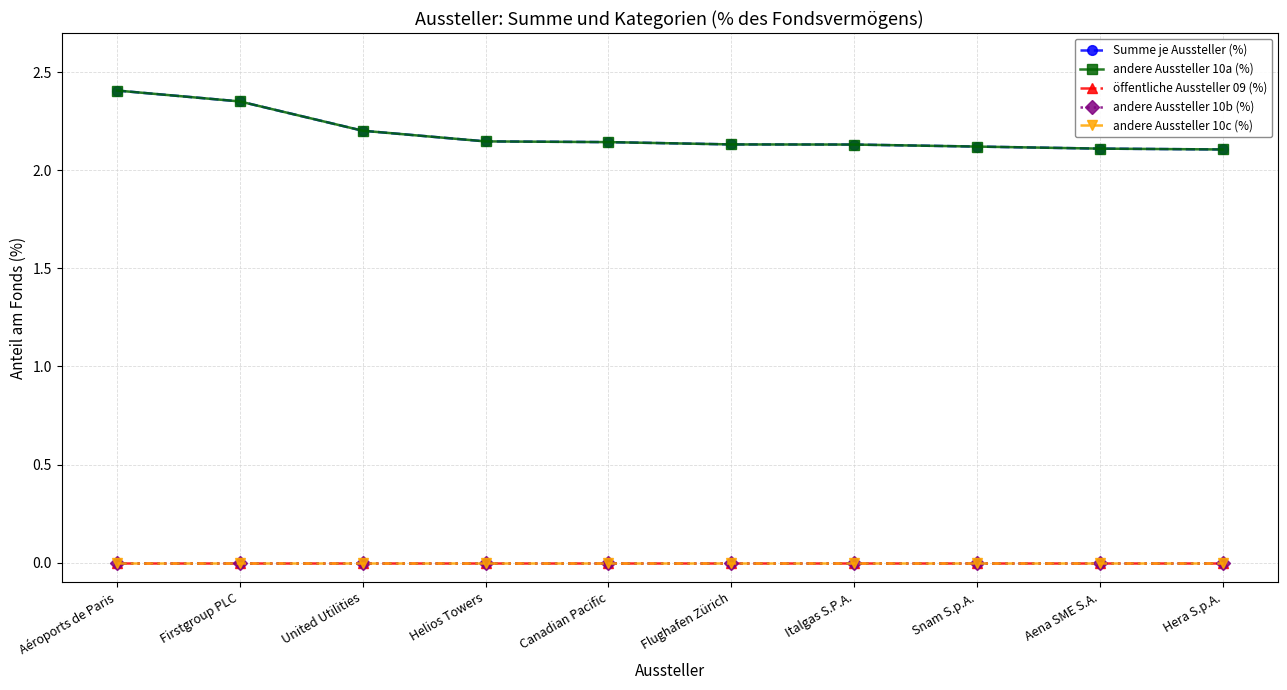

Does the chart have visible grid lines?

Yes